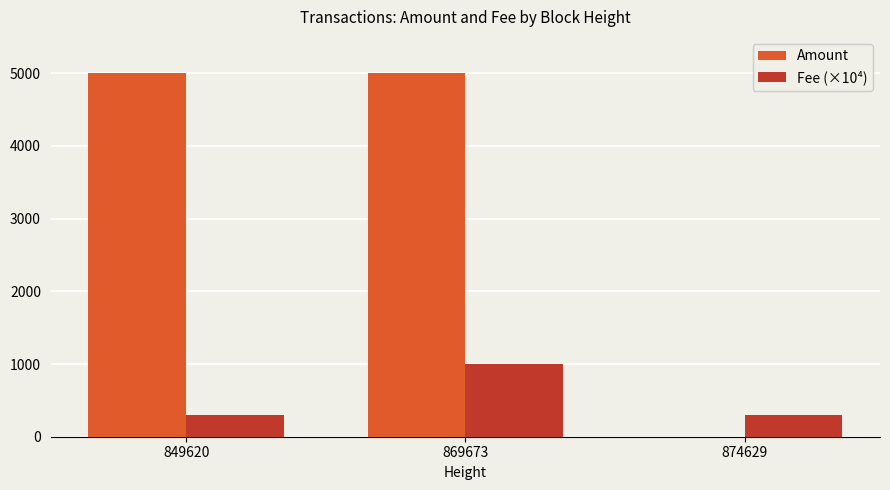

How many data points does each series have?

3